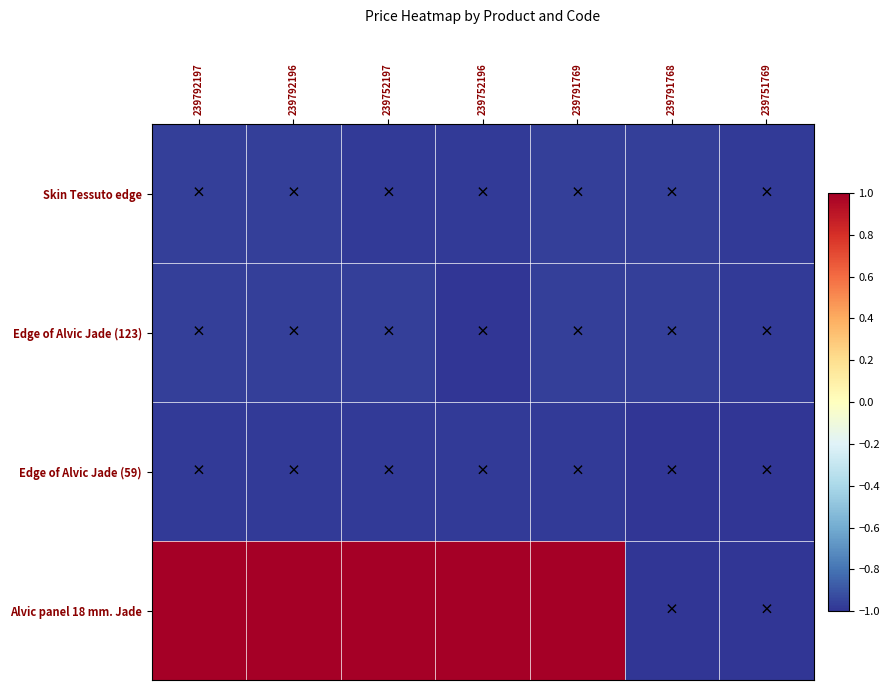

What is the total value across all series at 239751769?

-4.0